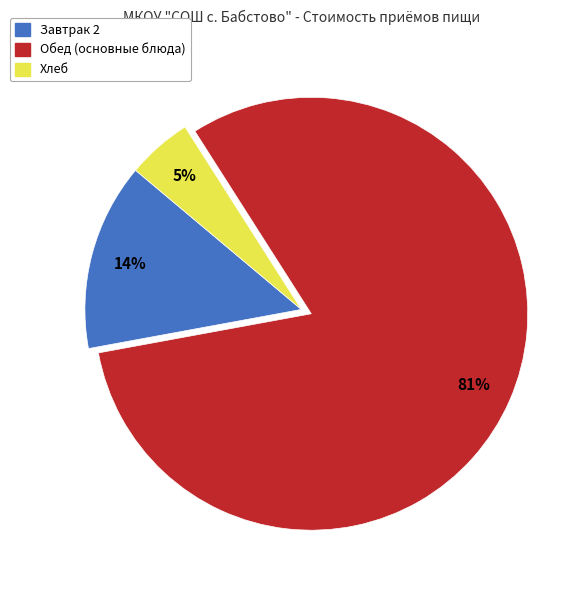

Is there a majority slice in this chart?

Yes